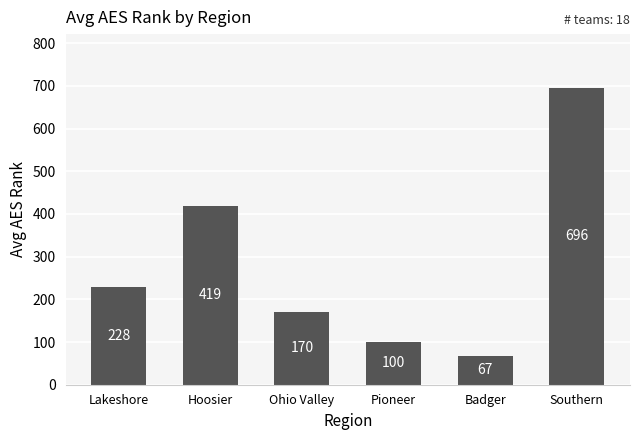

Which category has the highest value across all series?

Southern